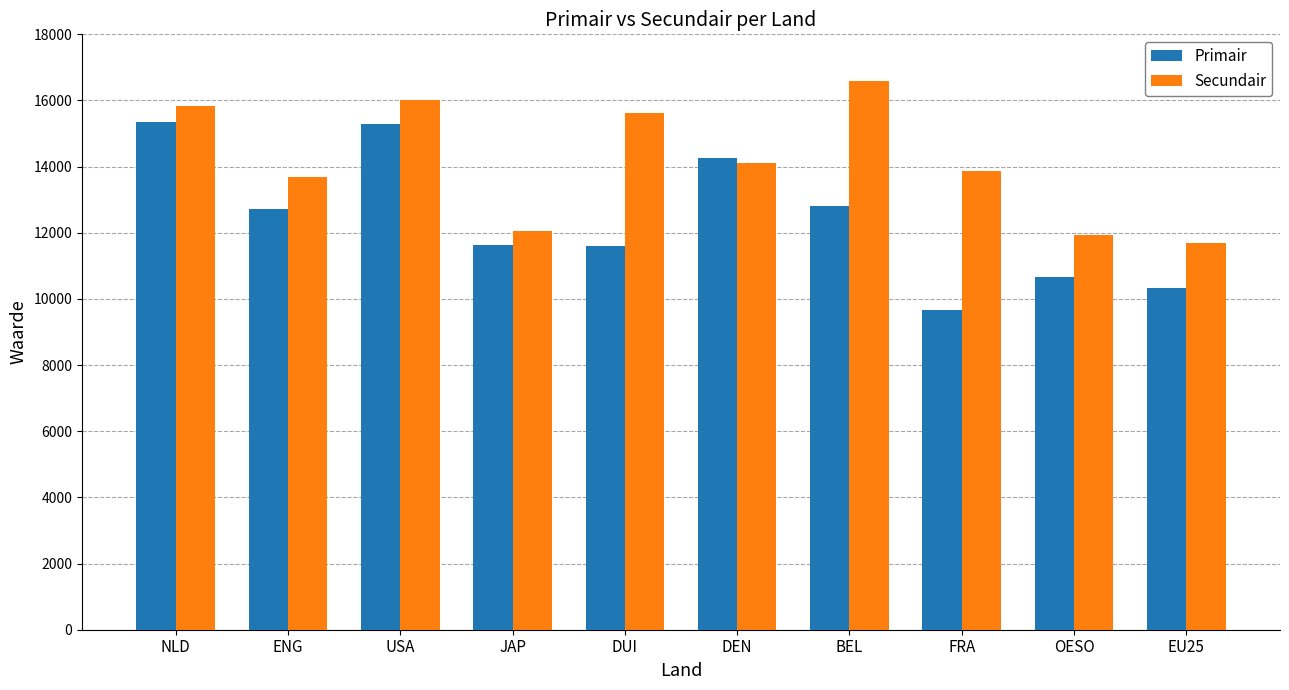

What value does the Secundair series have at DUI, to the nearest 100?

15600